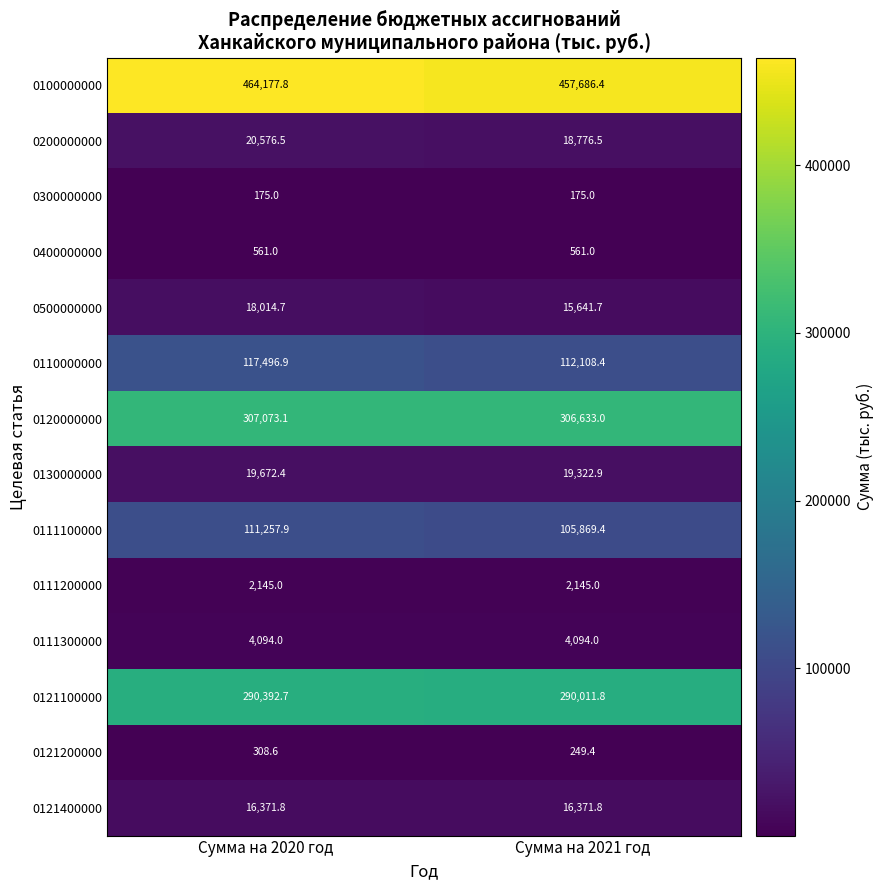

How many data points in 0200000000 are less than 20576?

1